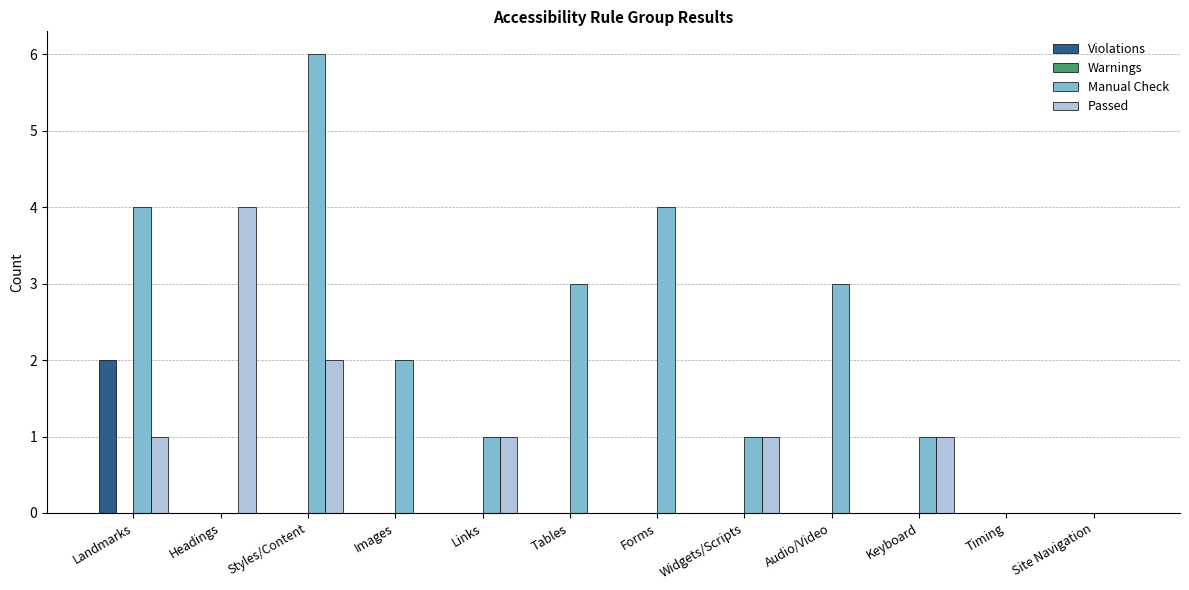

What is the sum of all Manual Check values?

25